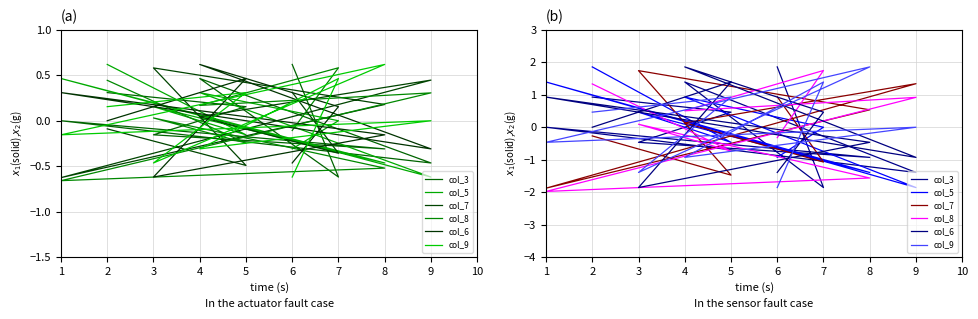

Rank the categories by col_7 value from highest to lowest.

3, 9, 6, 8, 4, 2, 7, 5, 1